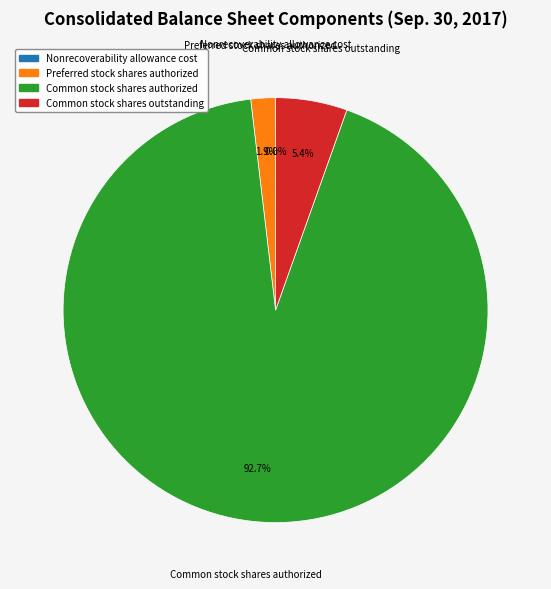

What percentage is the Preferred stock shares authorized slice, to the nearest percent?

2%